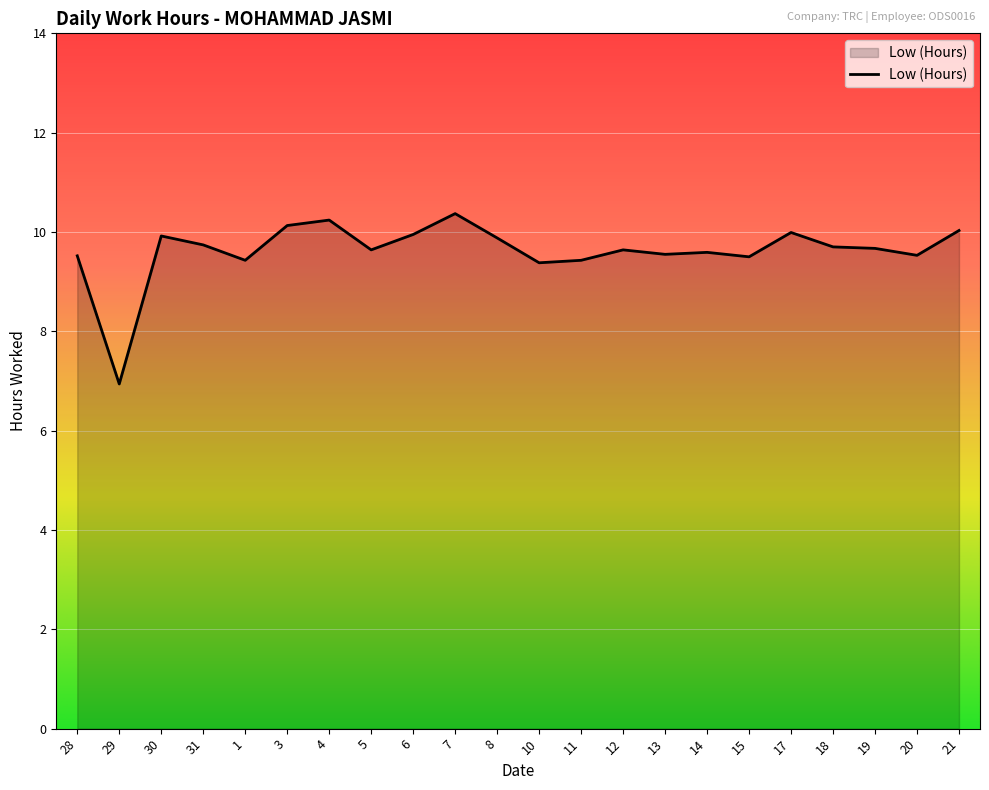

What value does the data have at 5?

9.6